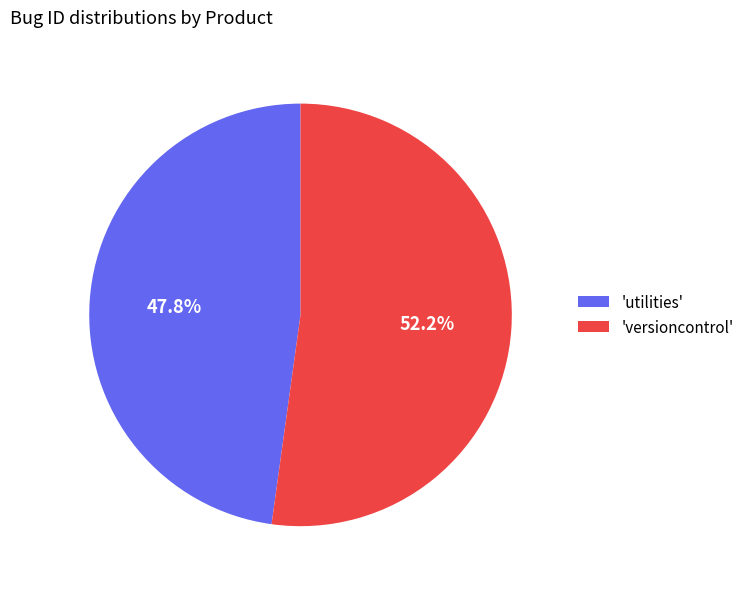

Rank the categories by value from lowest to highest.

'utilities', 'versioncontrol'